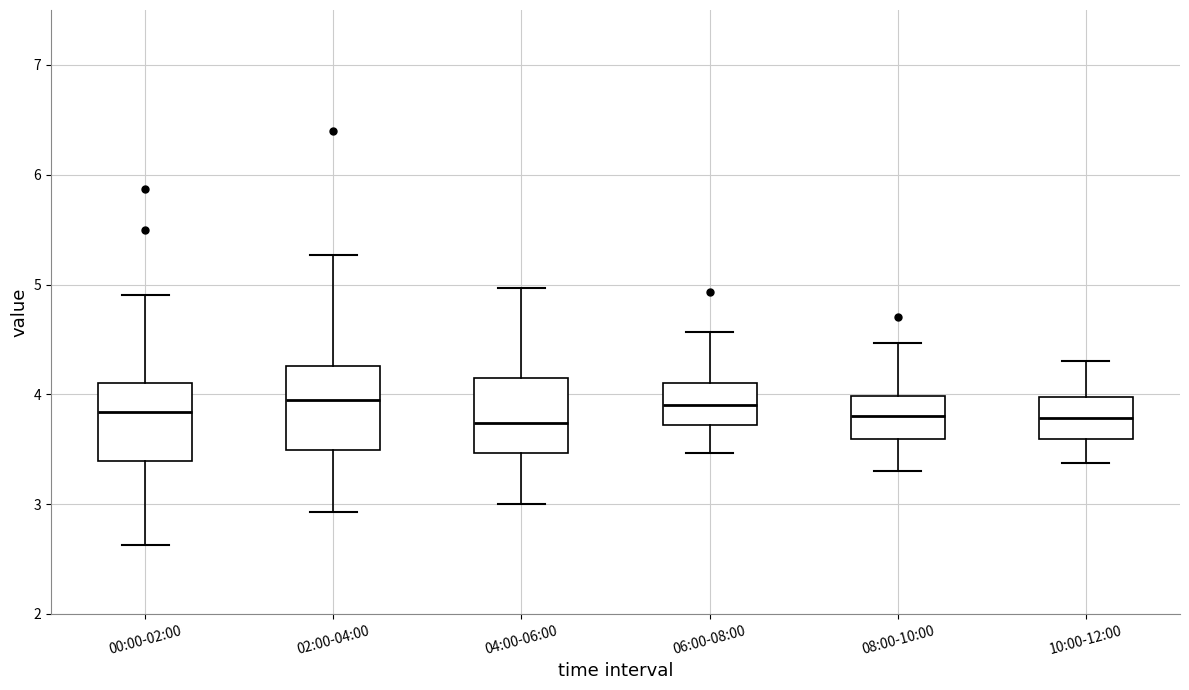

Reading left to right, transcribe this box plot: for each box, give where its median line is, the range the box spans, and where its two whiskers end, as read against the y-axis. The values are not printed on the chart, so give them approximately, as read against the axis.

00:00-02:00: median 3.8, box 3.4 to 4.1, whiskers 2.6 to 4.9
02:00-04:00: median 4.0, box 3.5 to 4.3, whiskers 2.9 to 5.3
04:00-06:00: median 3.7, box 3.5 to 4.2, whiskers 3.0 to 5.0
06:00-08:00: median 3.9, box 3.7 to 4.1, whiskers 3.5 to 4.6
08:00-10:00: median 3.8, box 3.6 to 4.0, whiskers 3.3 to 4.5
10:00-12:00: median 3.8, box 3.6 to 4.0, whiskers 3.4 to 4.3